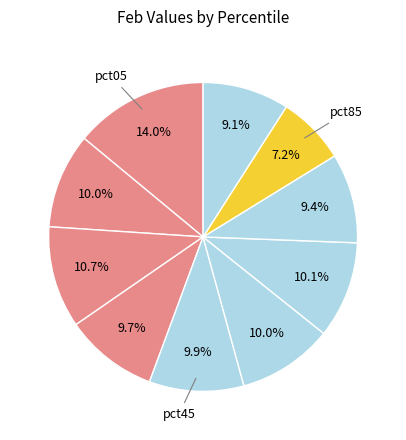

Is there a majority slice in this chart?

No